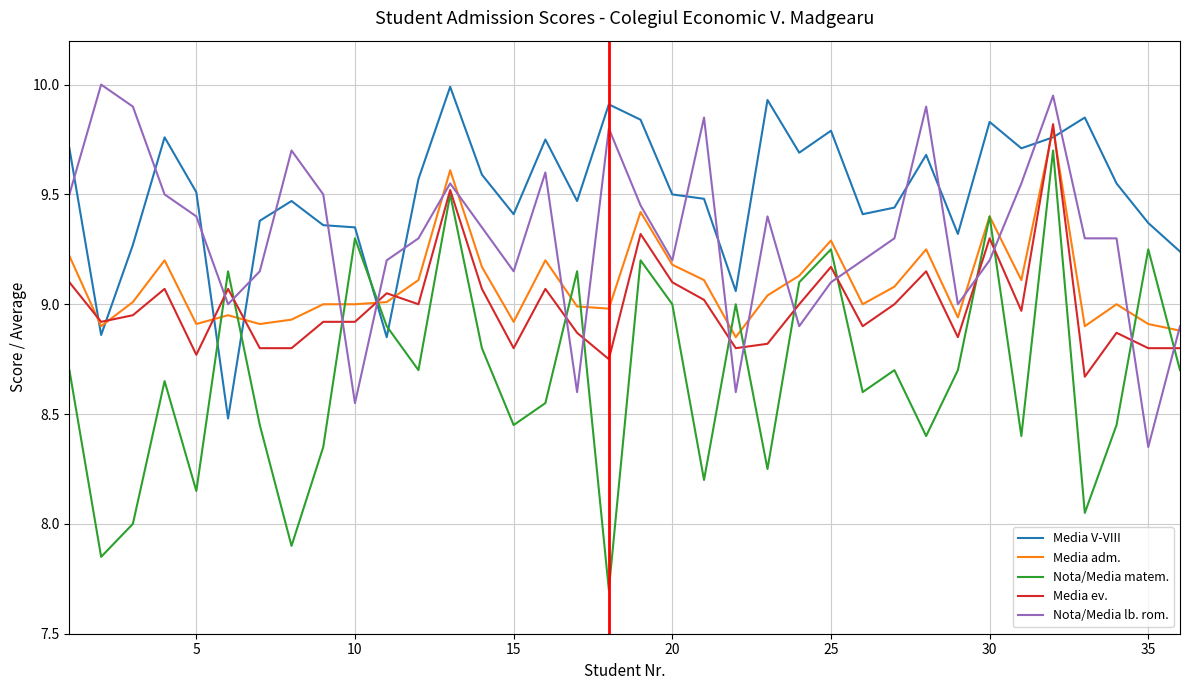

What is the difference between the maximum and minimum values in the Nota/Media matem. series?

2.0